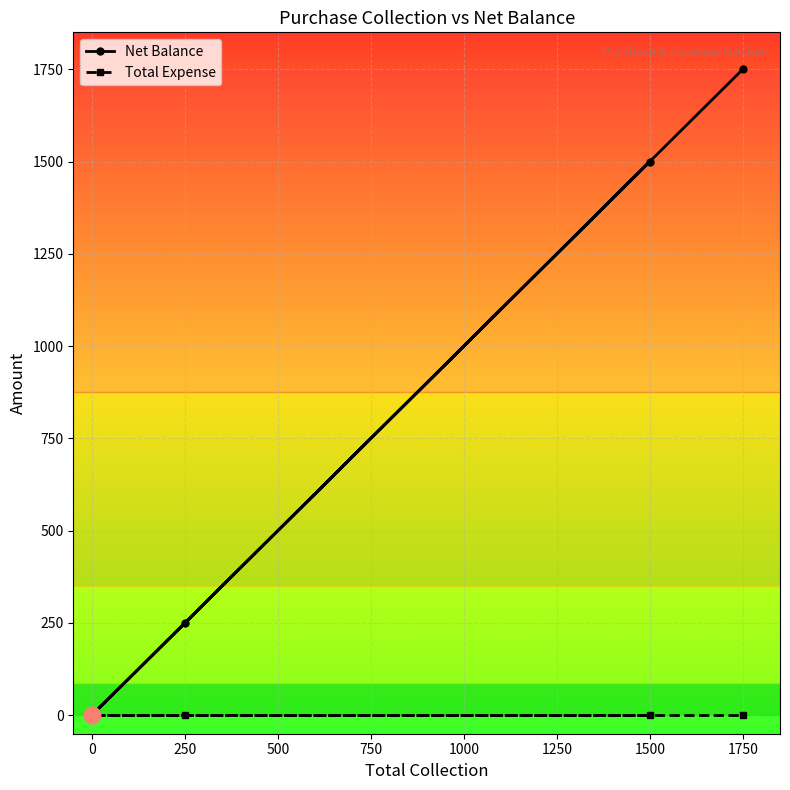

Rank the series by their average value, from lowest to highest.

Total Expense, Net Balance